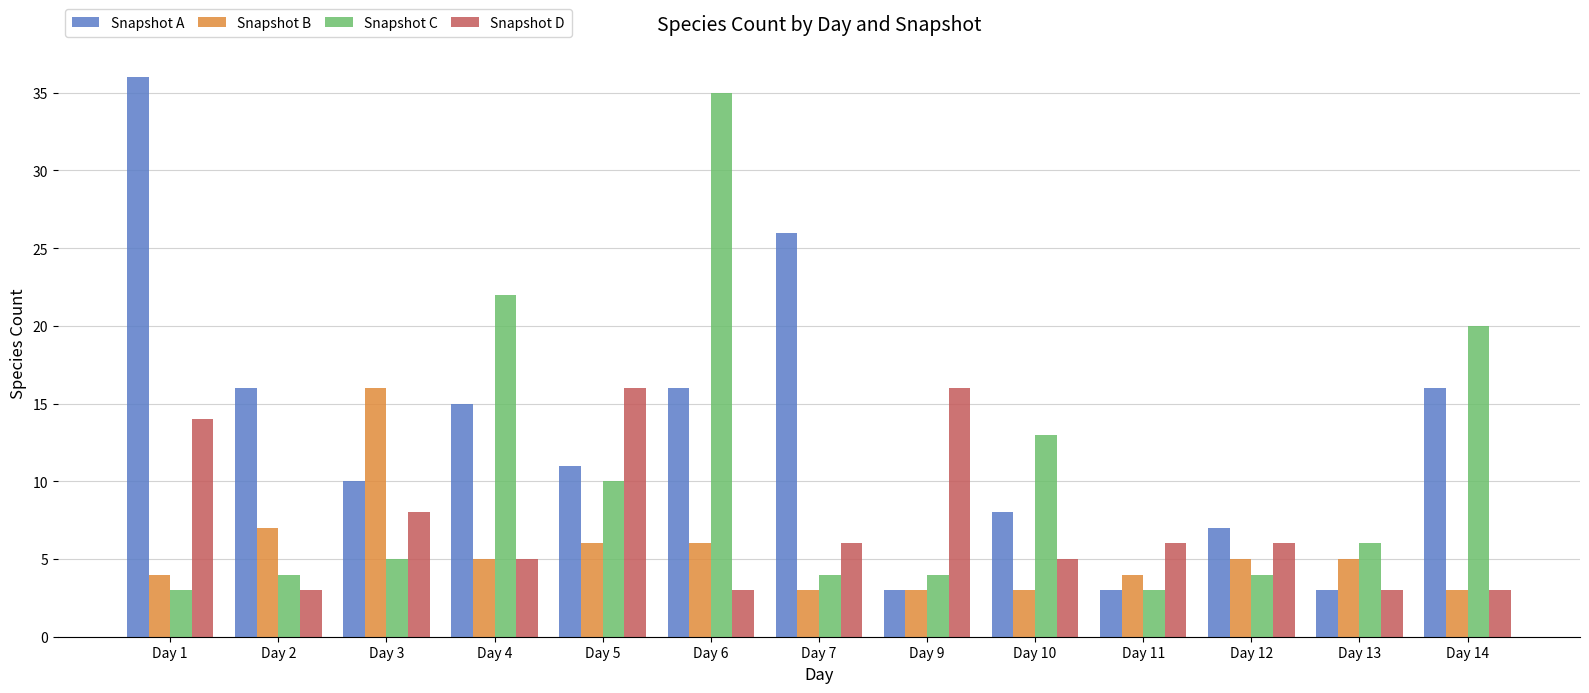

List the series in order of their overall mean, lowest first.

Snapshot B, Snapshot D, Snapshot C, Snapshot A